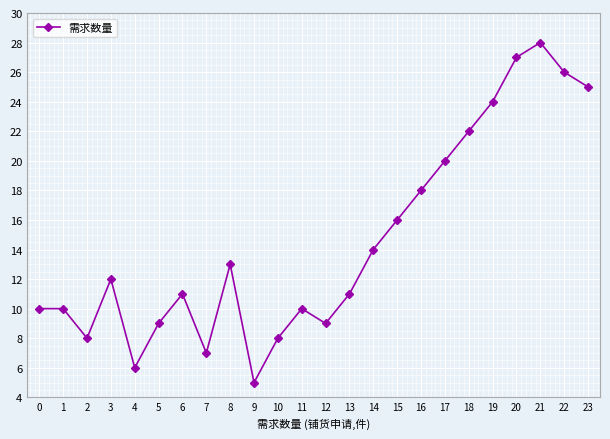

How many points are lower than both their immediate neighbors (excluding endpoints)?

5